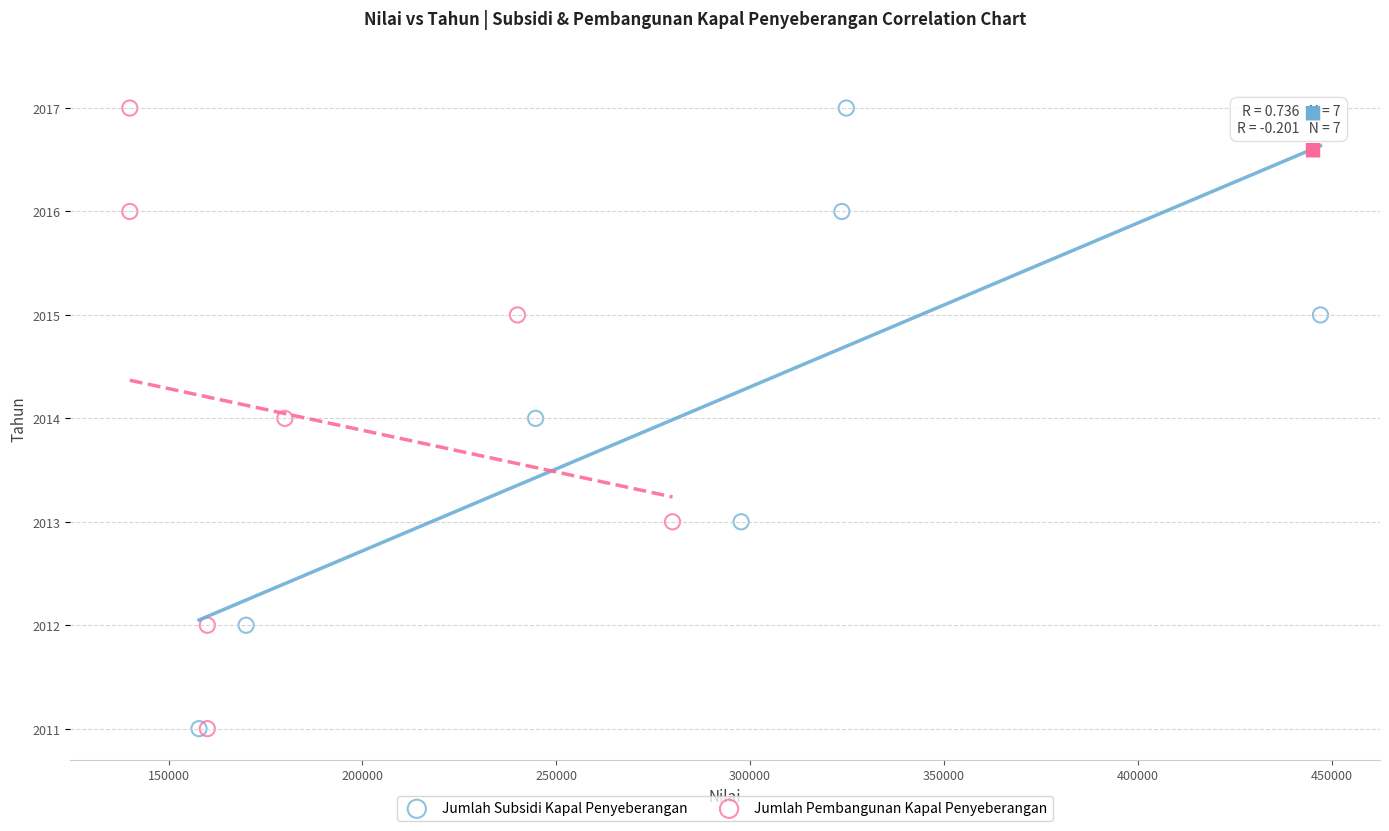

What are all the series names shown in the legend?

Jumlah Subsidi Kapal Penyeberangan, Jumlah Pembangunan Kapal Penyeberangan